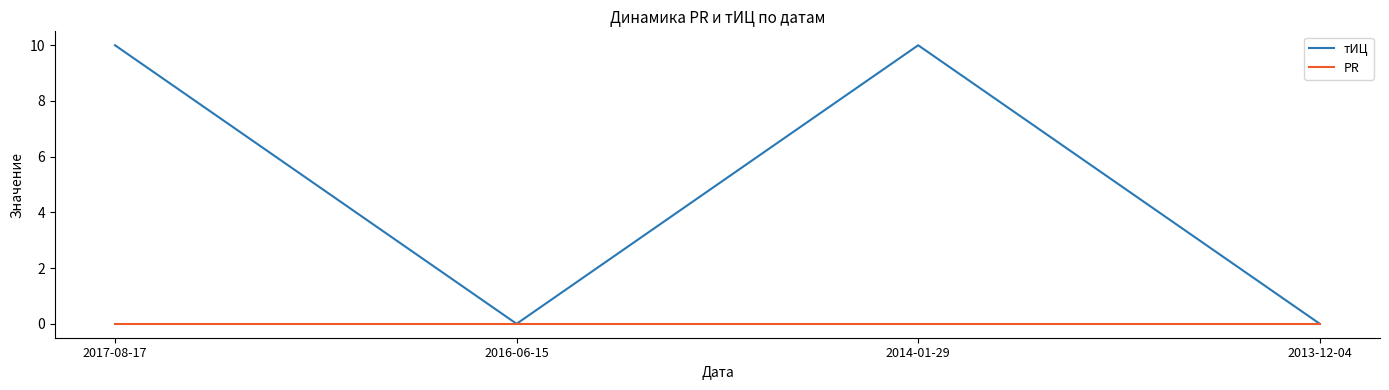

Is the value of тИЦ at 2014-01-29 greater than the value of PR at 2014-01-29?

Yes